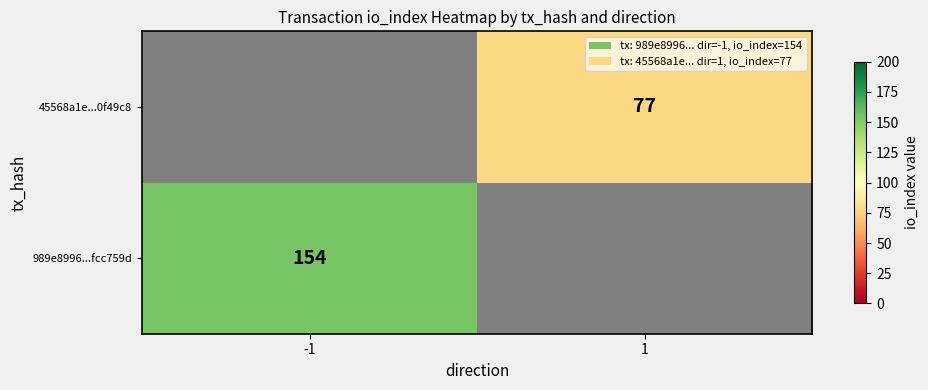

Is the value of 989e8996...fcc759d at -1 greater than the value of 45568a1e...0f49c8 at 1?

Yes